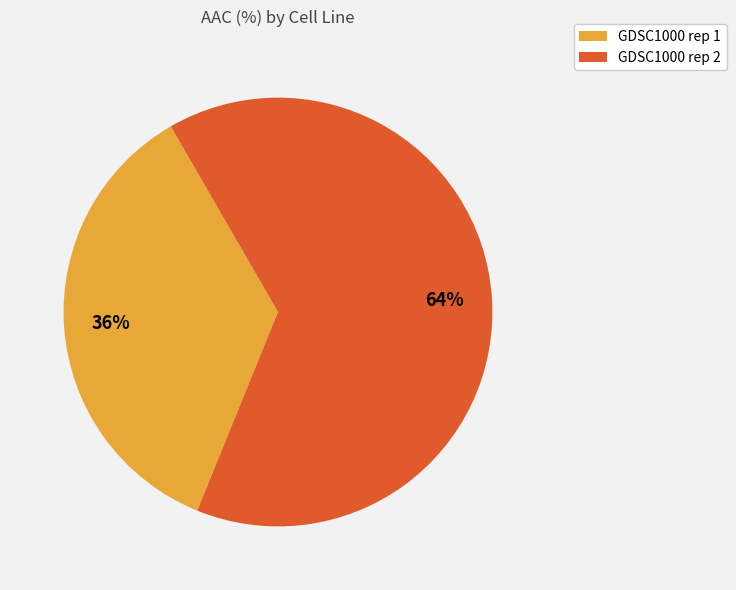

Approximately how many times larger is the value at GDSC1000 rep 2 compared to GDSC1000 rep 1?

1.8